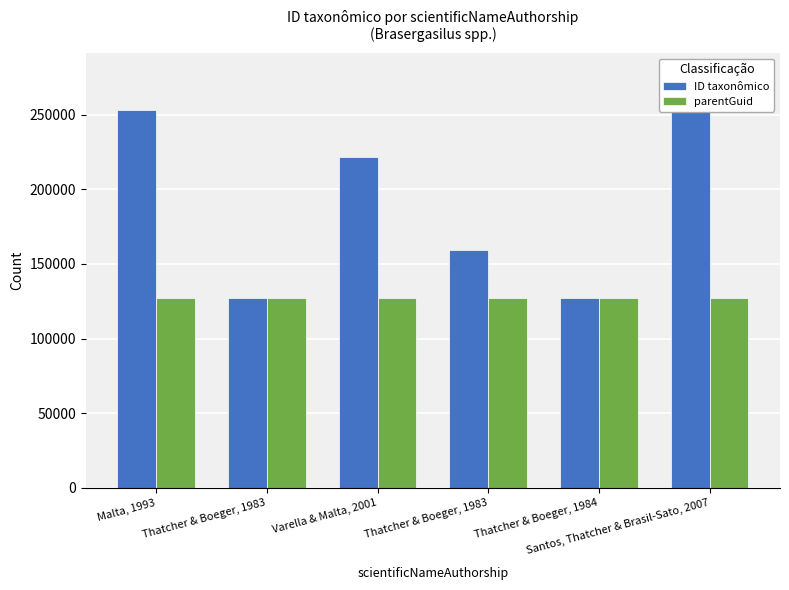

True or false: ID taxonômico has a value of 218695 at Thatcher & Boeger, 1983.

False